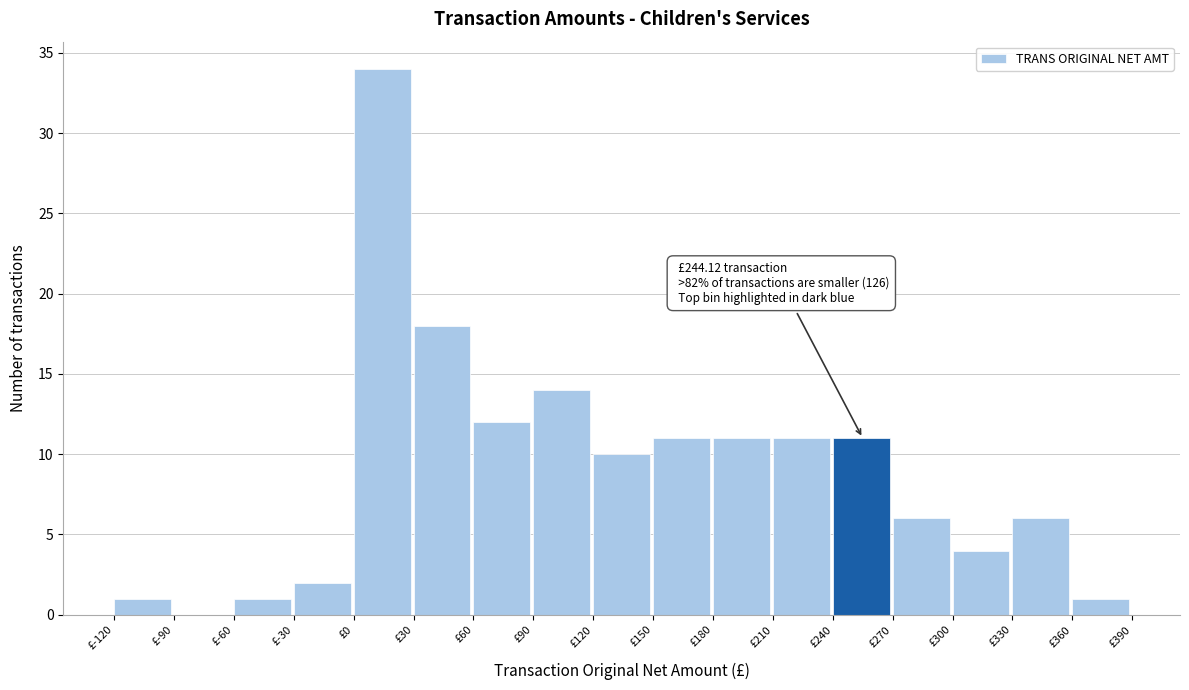

Which range on the x-axis has the tallest bar?

0 to 30